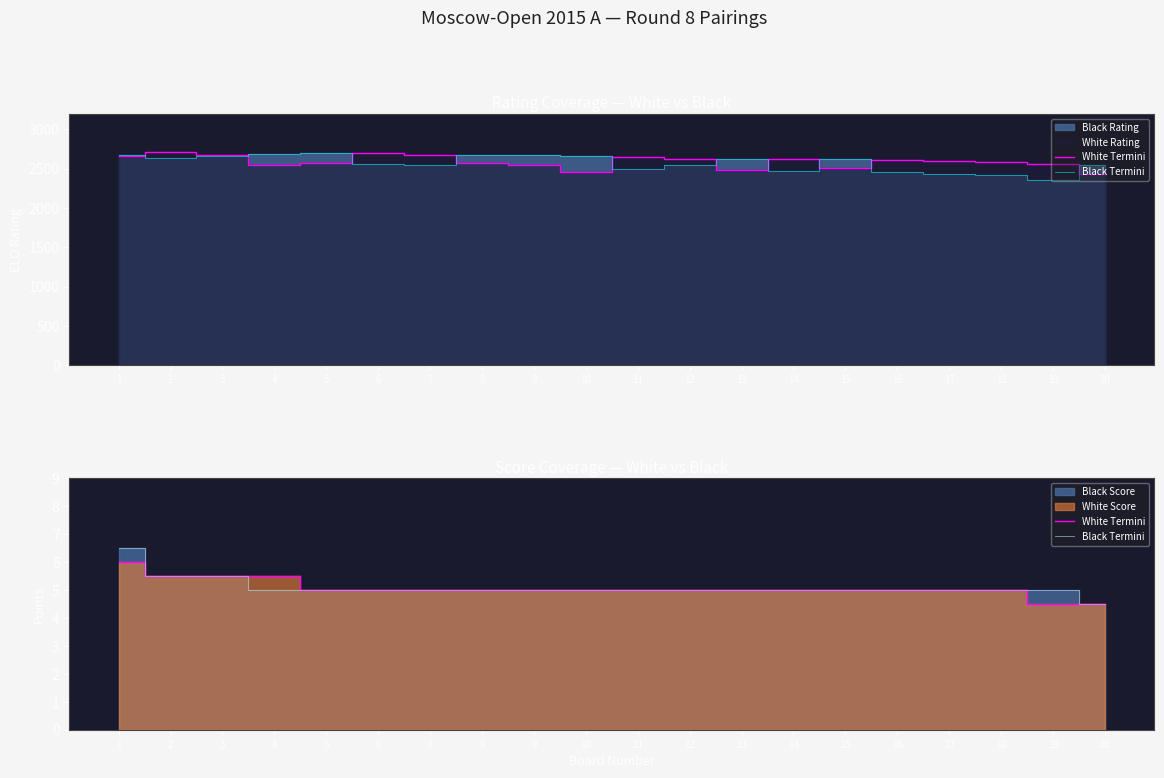

What is the difference between the White Termini values at 2 and 19?

1.0